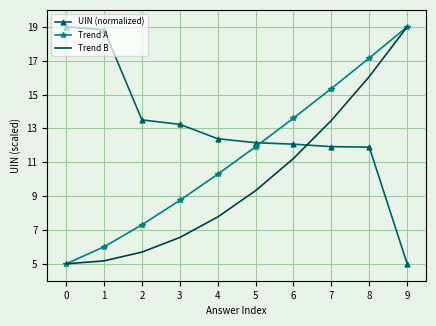

The value of Trend A at 5 is 4.7. True or false?

False